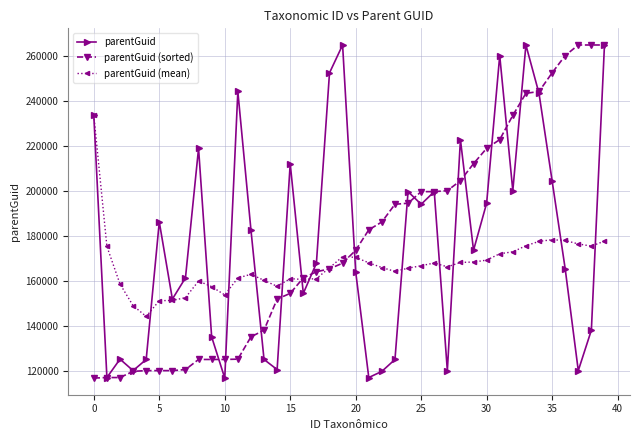

What is the greatest value displayed?

265004.0